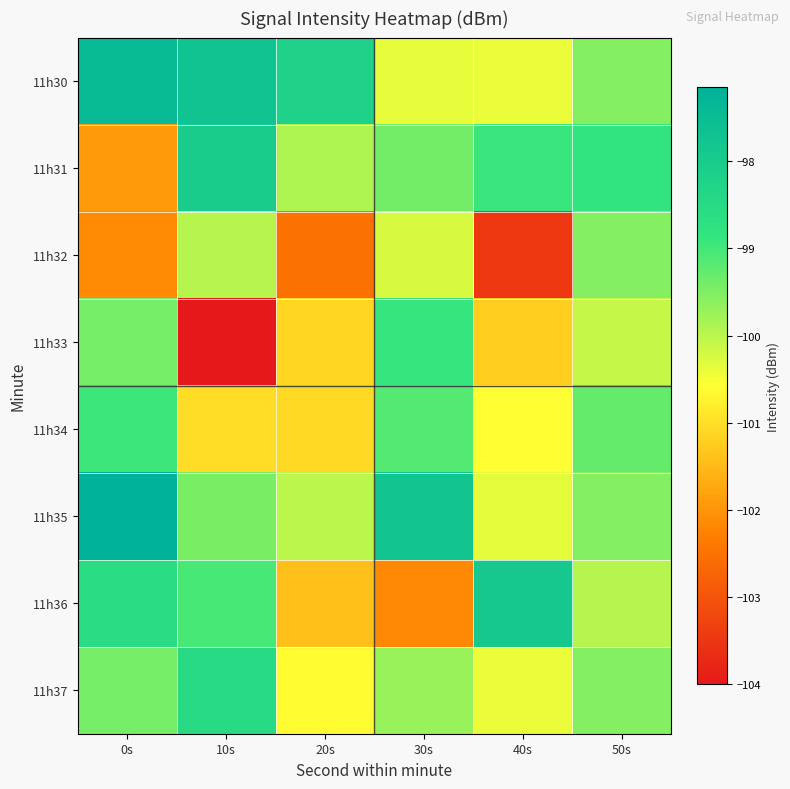

At which category does the chart reach its minimum across all series?

10s